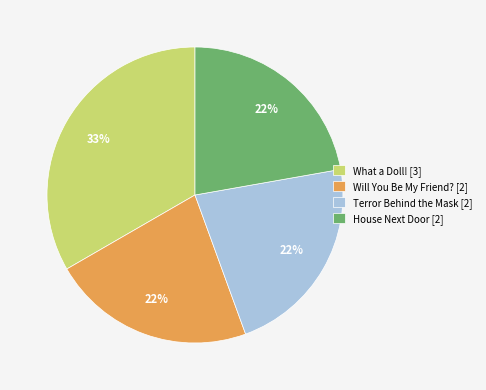

What percentage is the What a Doll! slice, to the nearest percent?

33%